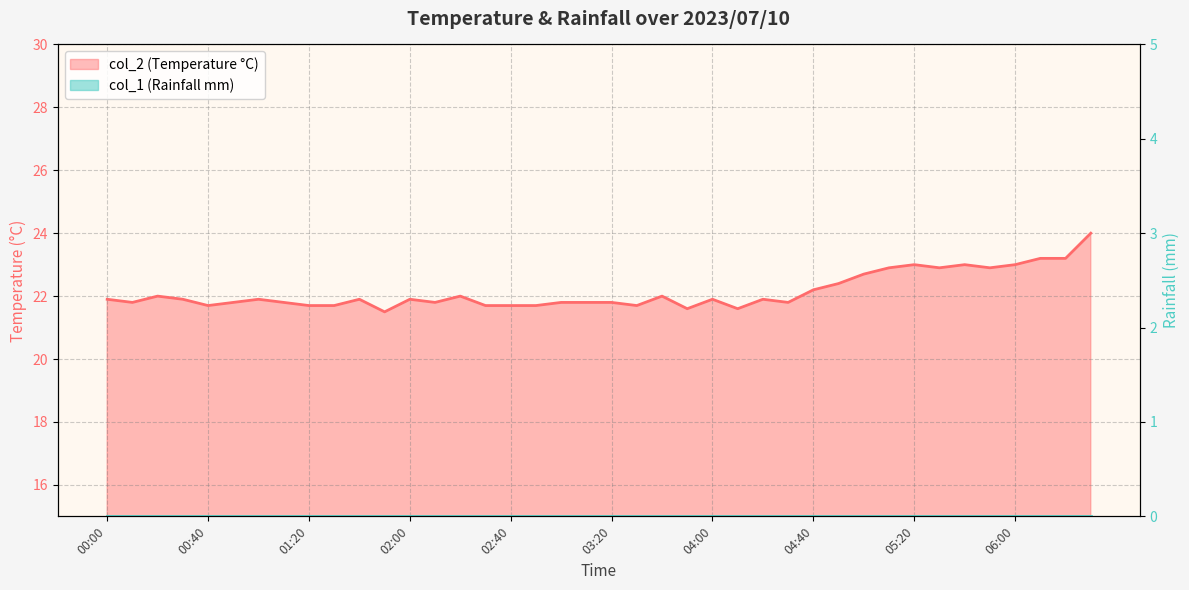

List the labels in order of value, smallest first.

01:50, 03:50, 04:10, 00:40, 01:20, 01:30, 02:30, 02:40, 02:50, 03:30, 00:10, 00:50, 01:10, 02:10, 03:00, 03:10, 03:20, 04:30, 00:00, 00:30, 01:00, 01:40, 02:00, 04:00, 04:20, 00:20, 02:20, 03:40, 04:40, 04:50, 05:00, 05:10, 05:30, 05:50, 05:20, 05:40, 06:00, 06:10, 06:20, 06:30